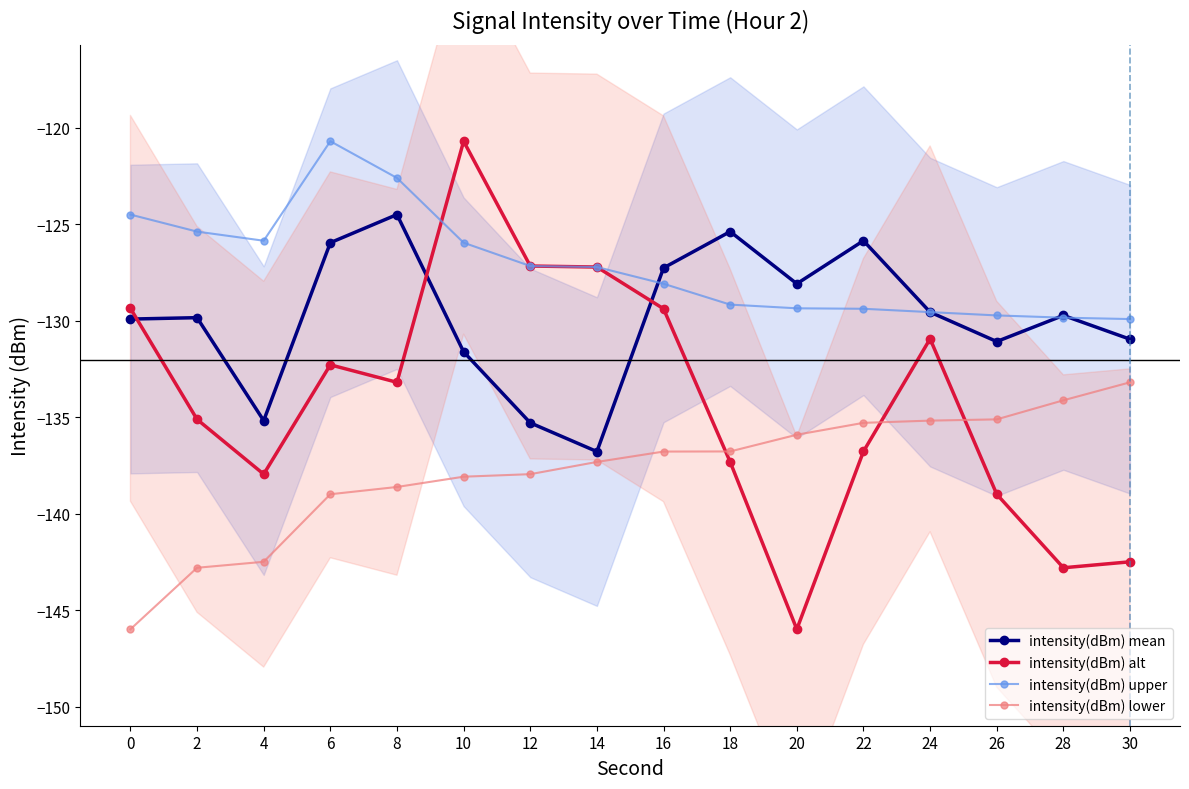

What is the sum of the intensity(dBm) upper values at 10 and 6?

-246.6